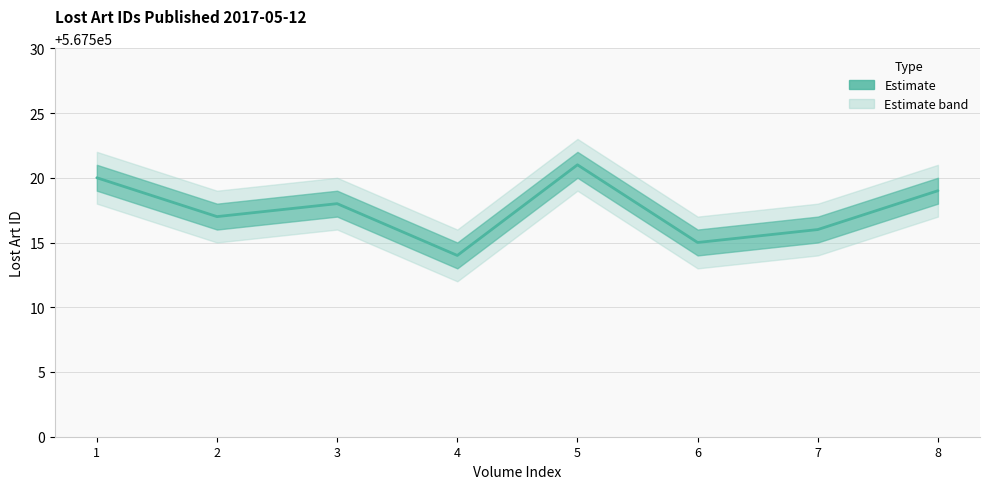

How many points are higher than both their immediate neighbors (excluding endpoints)?

2